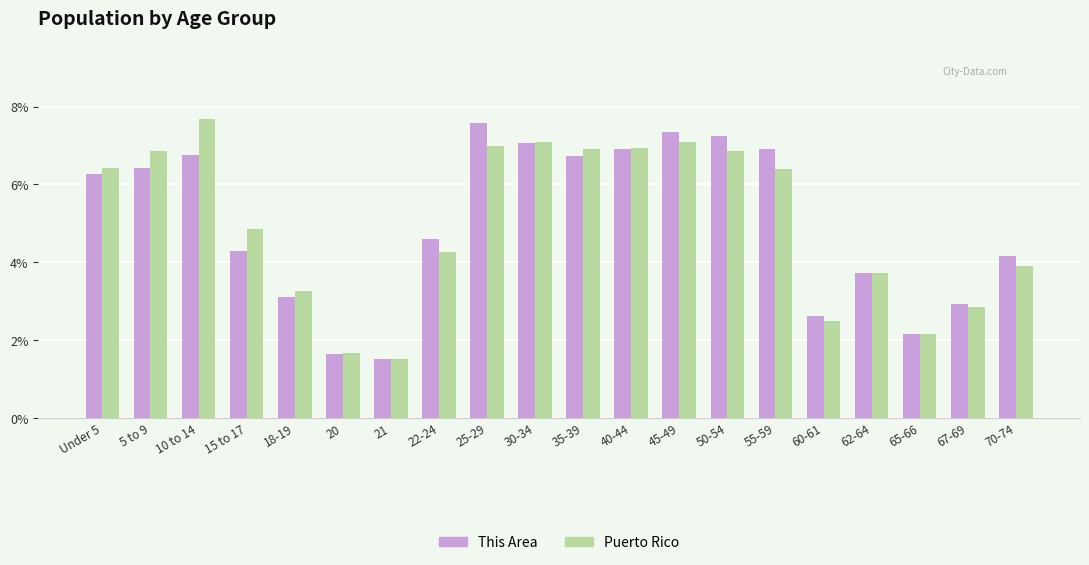

At which category does the chart reach its minimum across all series?

21